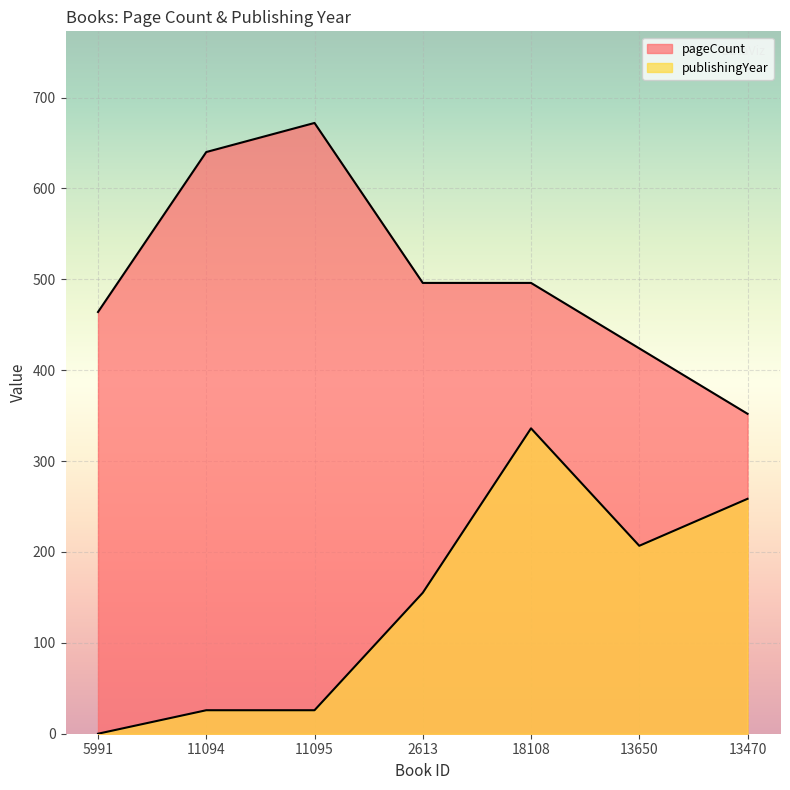

How many pageCount values are between 424 and 640?

5